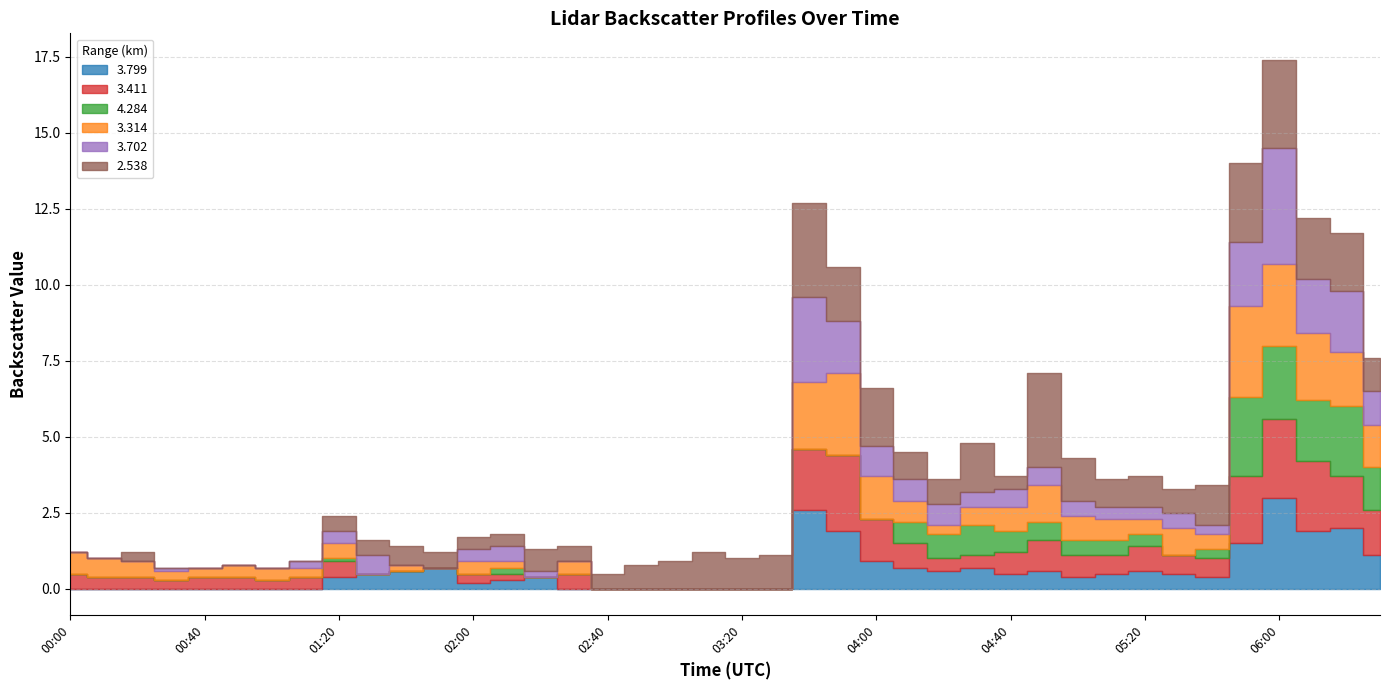

True or false: 4.284 has a value of 0.2 at 2009/02/28 04:40.

False